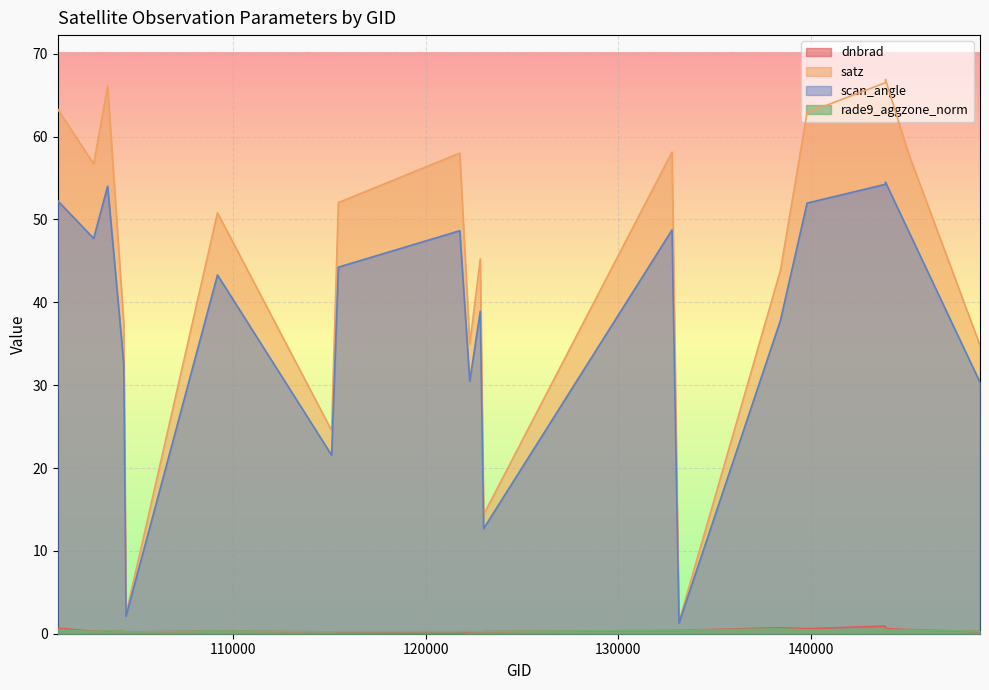

What is the maximum value for rade9_aggzone_norm?

0.6